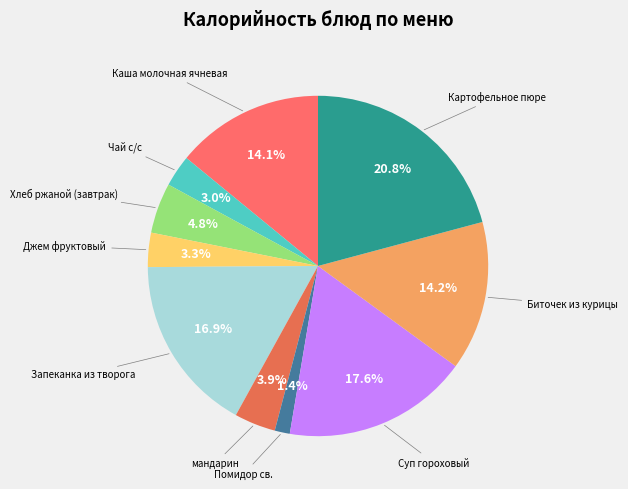

To the nearest percent, what is the average slice percentage?

10%